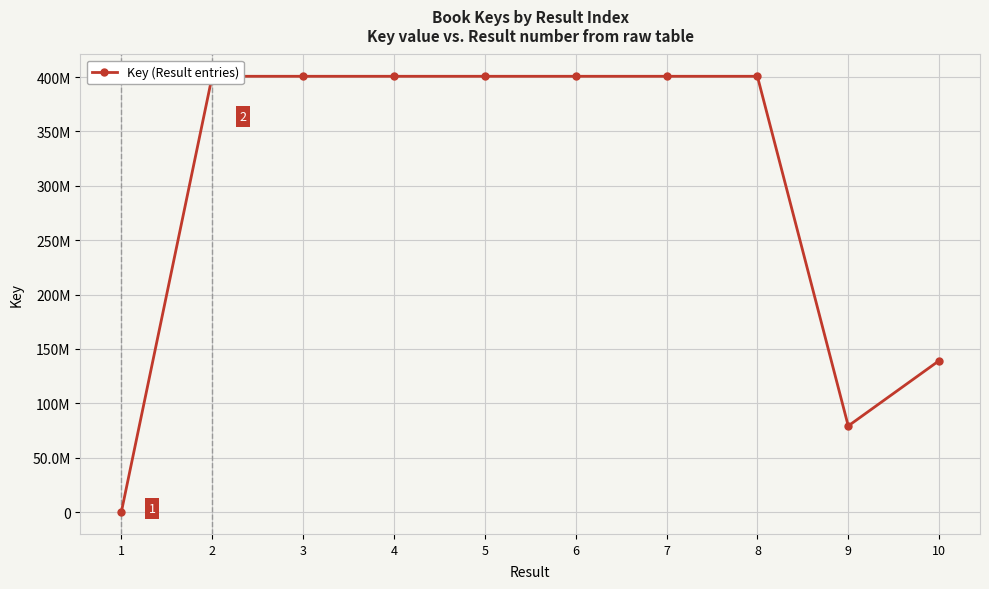

True or false: the data has more than 1 interior local peaks.

True